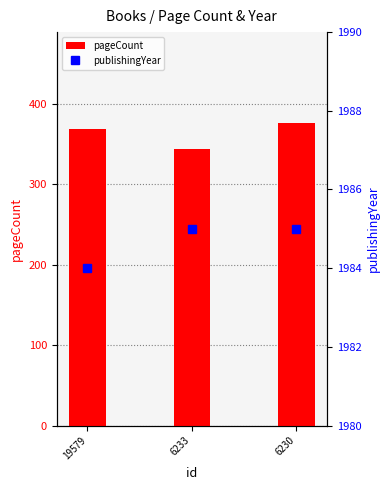

What is the spread (max minus min) of values at 6233?

1641